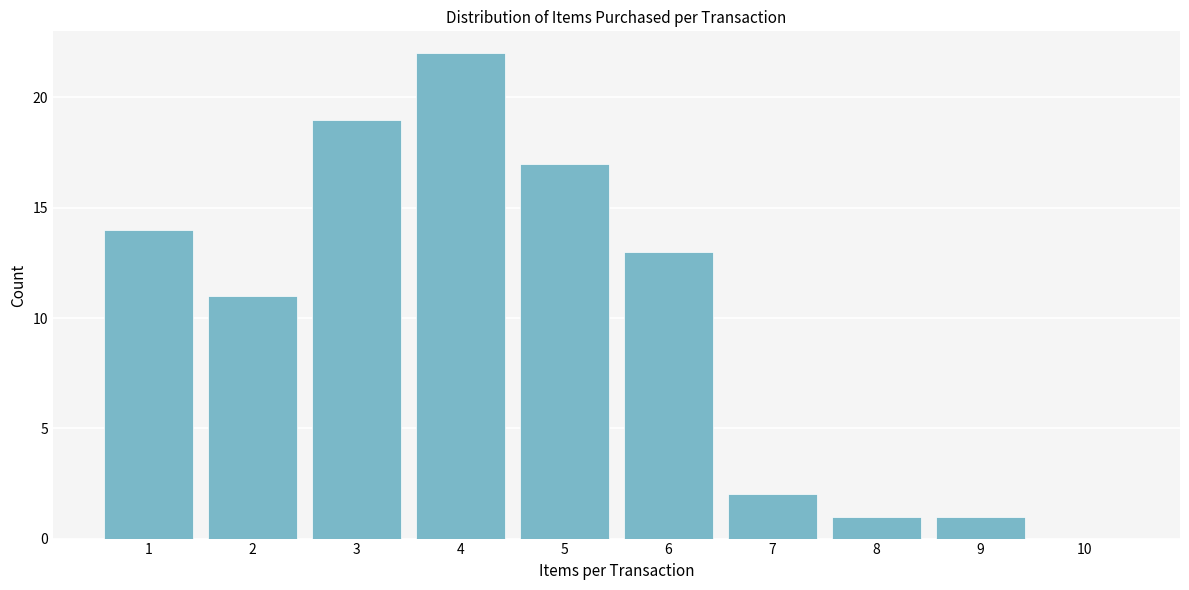

Reading right to left, transcribe all the data shown in this chart.

10=0	9=1	8=1	7=2	6=13	5=17	4=22	3=19	2=11	1=14